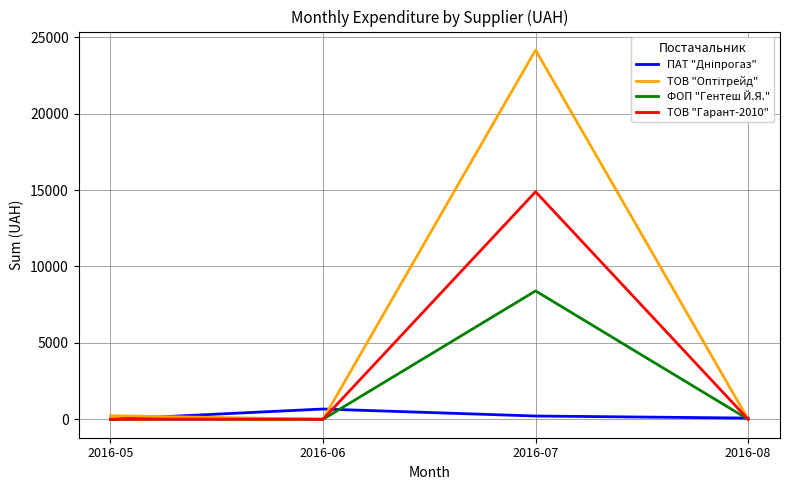

The value of ФОП "Гентеш Й.Я." at 2016-06 is 0.0. True or false?

True